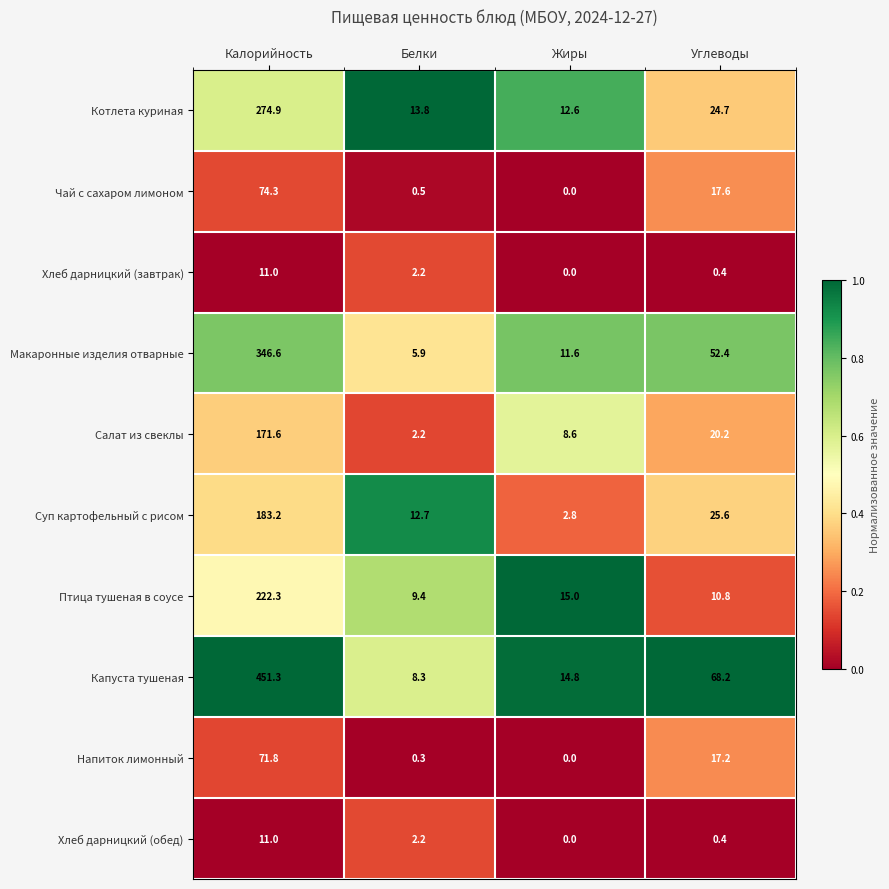

At which label does Капуста тушеная first exceed 68?

Калорийность